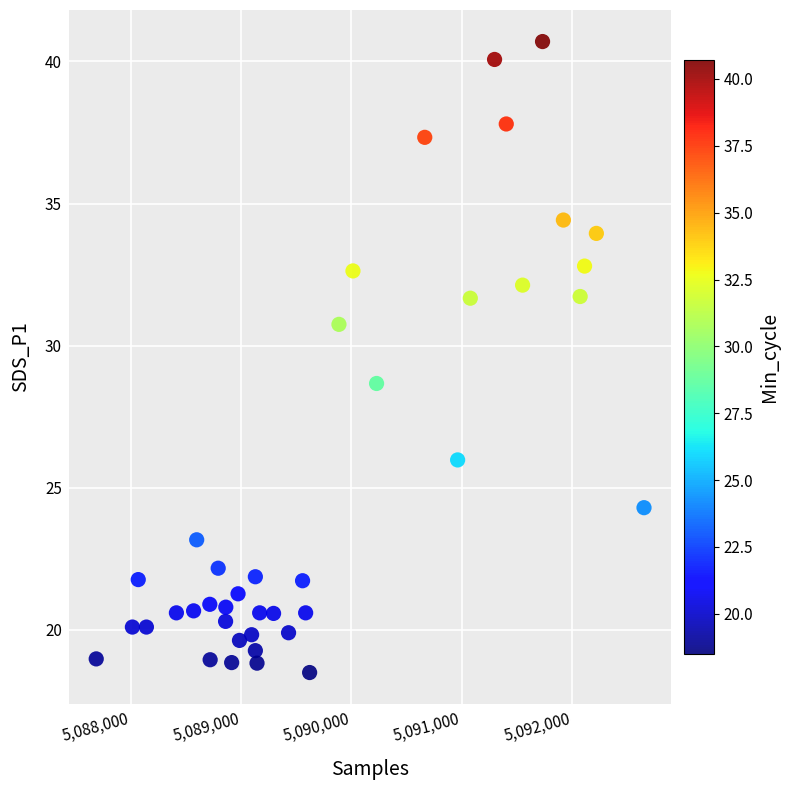

What Y value in the scatter plot is closest to 29?

28.7